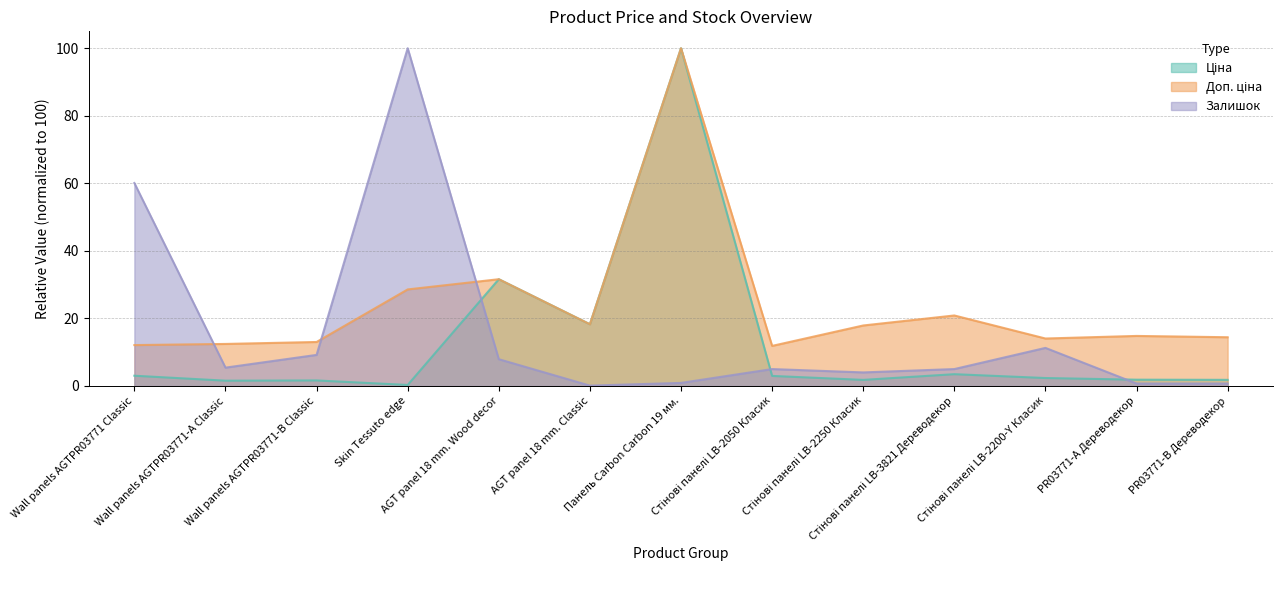

Reading left to right, extract all data points from this chart.

Ціна: 3.0	1.6	1.6	0.3	31.6	18.3	100.0	3.0	1.8	3.5	2.3	1.9	1.8
Доп. ціна: 12.1	12.4	13.0	28.6	31.6	18.3	100.0	11.9	17.9	20.9	14.0	14.8	14.4
Залишок: 60.1	5.4	9.2	100.0	7.9	0.1	0.9	5.0	4.0	5.0	11.3	0.7	0.7